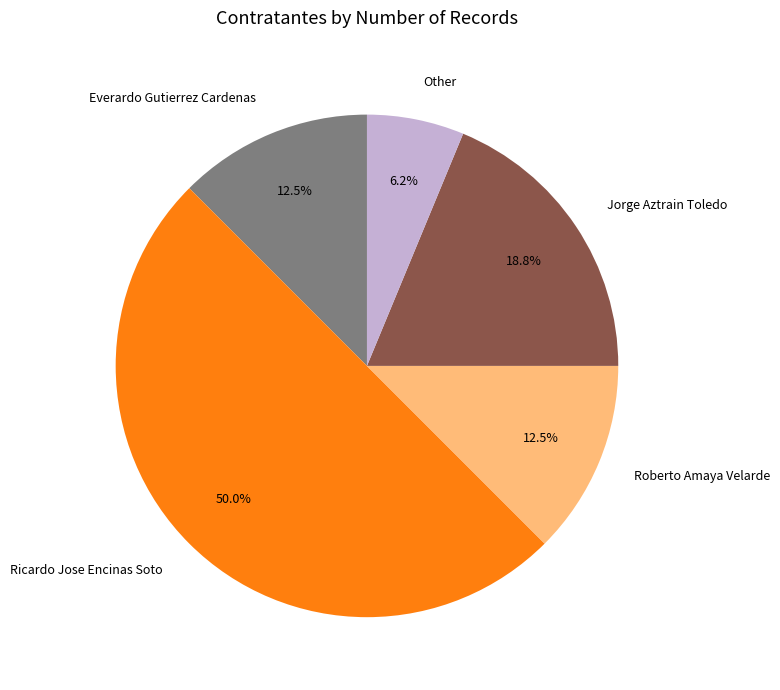

Which slice is the largest?

Ricardo Jose Encinas Soto